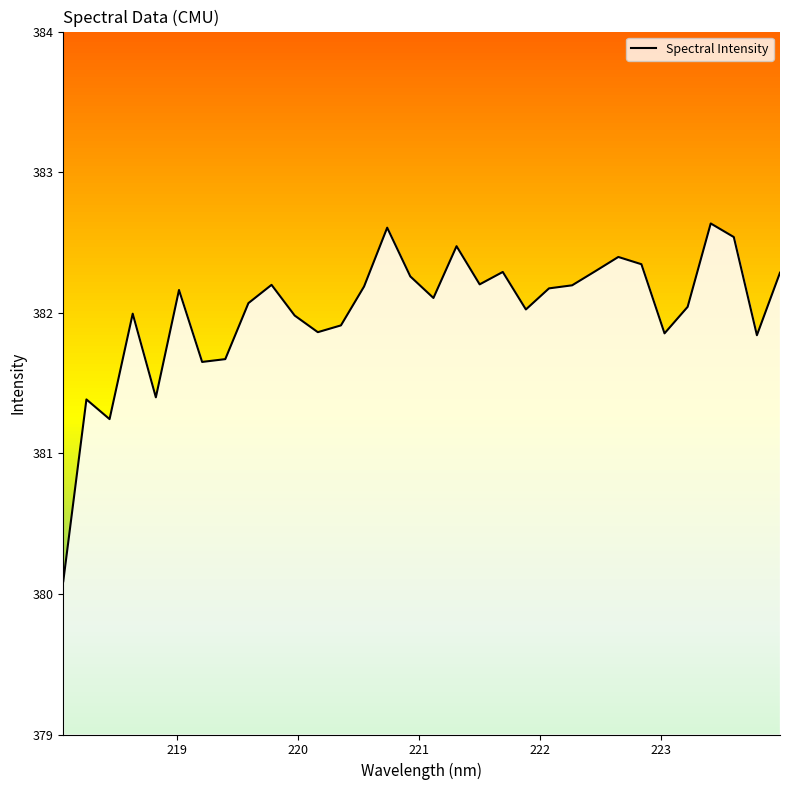

True or false: the data has more than 1 interior local peaks.

True